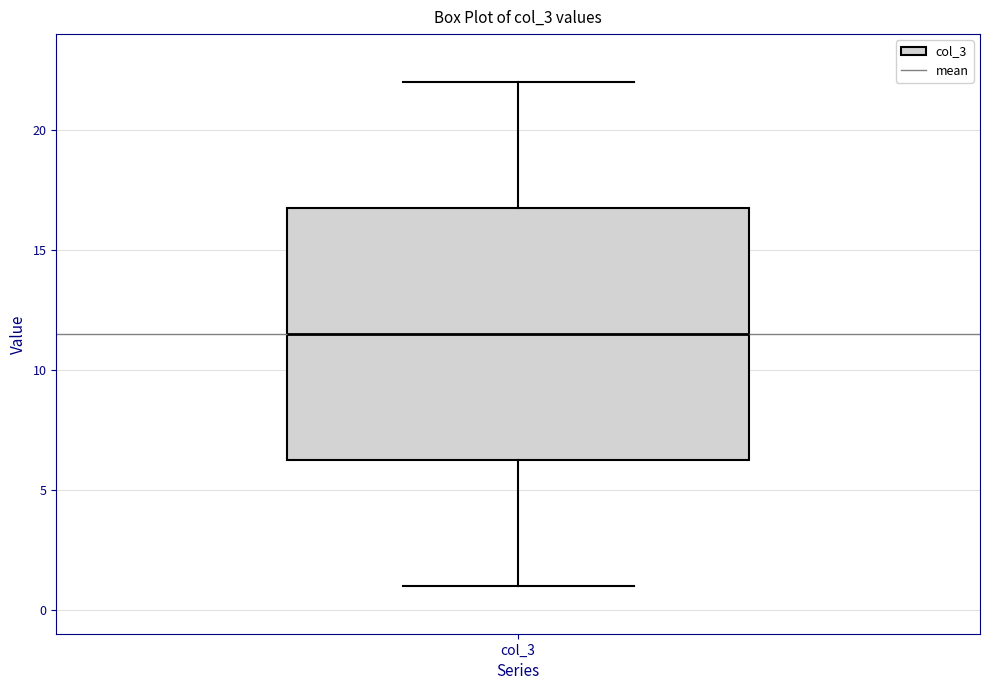

Transcribe this box plot: give where the median line is, the range the box spans, and where the two whiskers end, as read against the y-axis. The values are not printed on the chart, so give them approximately, as read against the axis.

median 11.5, box 6.5 to 17.0, whiskers 1.0 to 22.0